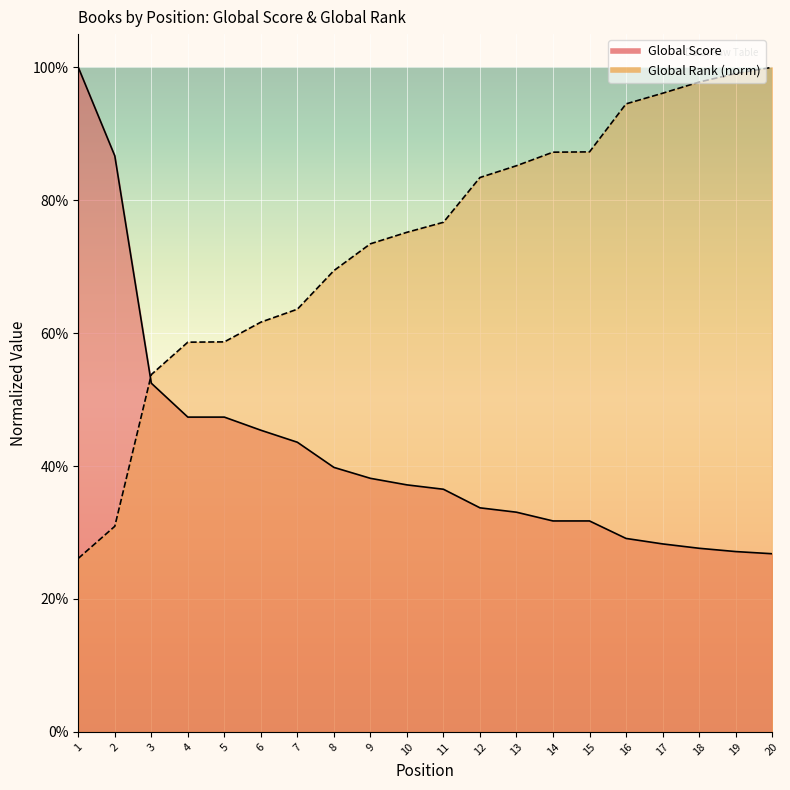

What is the average value of the Global Score series?

0.4